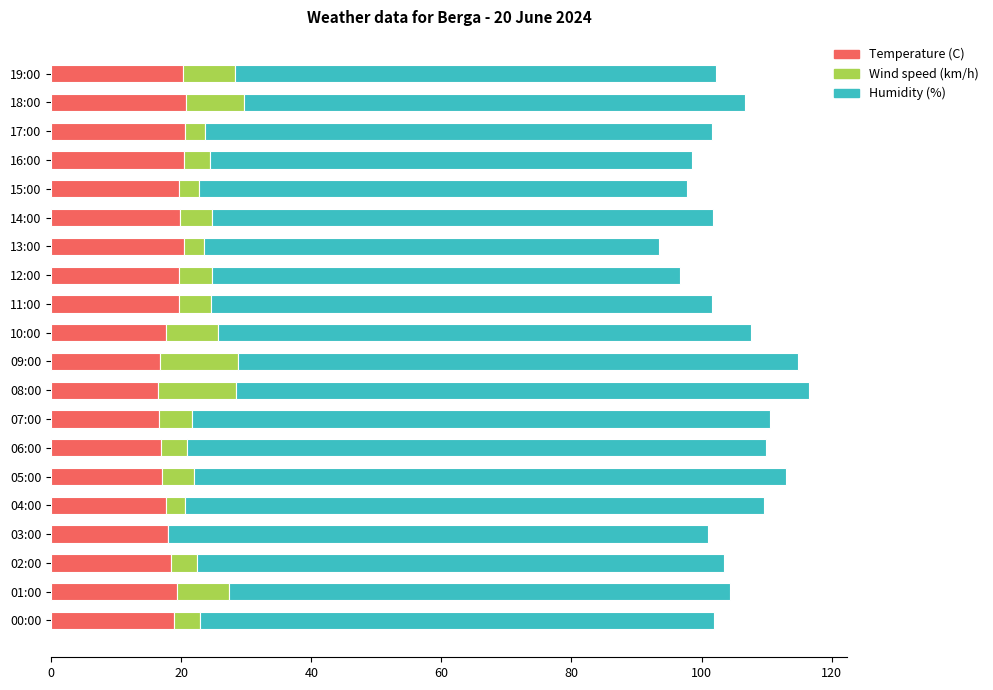

Count the number of categories in the chart.

20